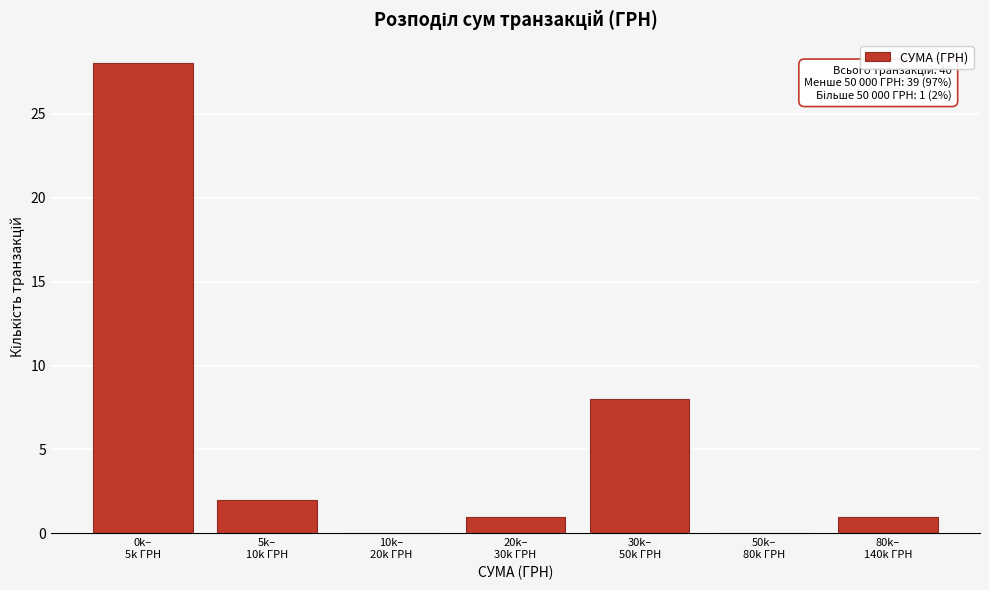

What is the sum of all values?

40